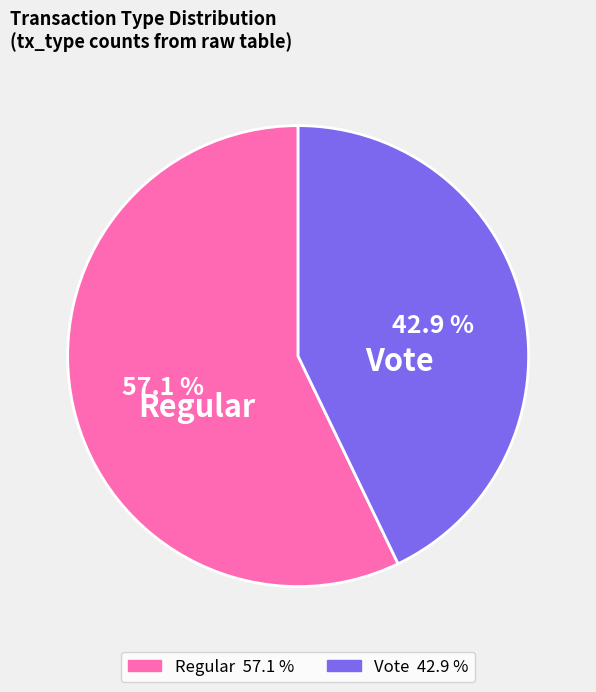

Count the number of slices in the pie.

2